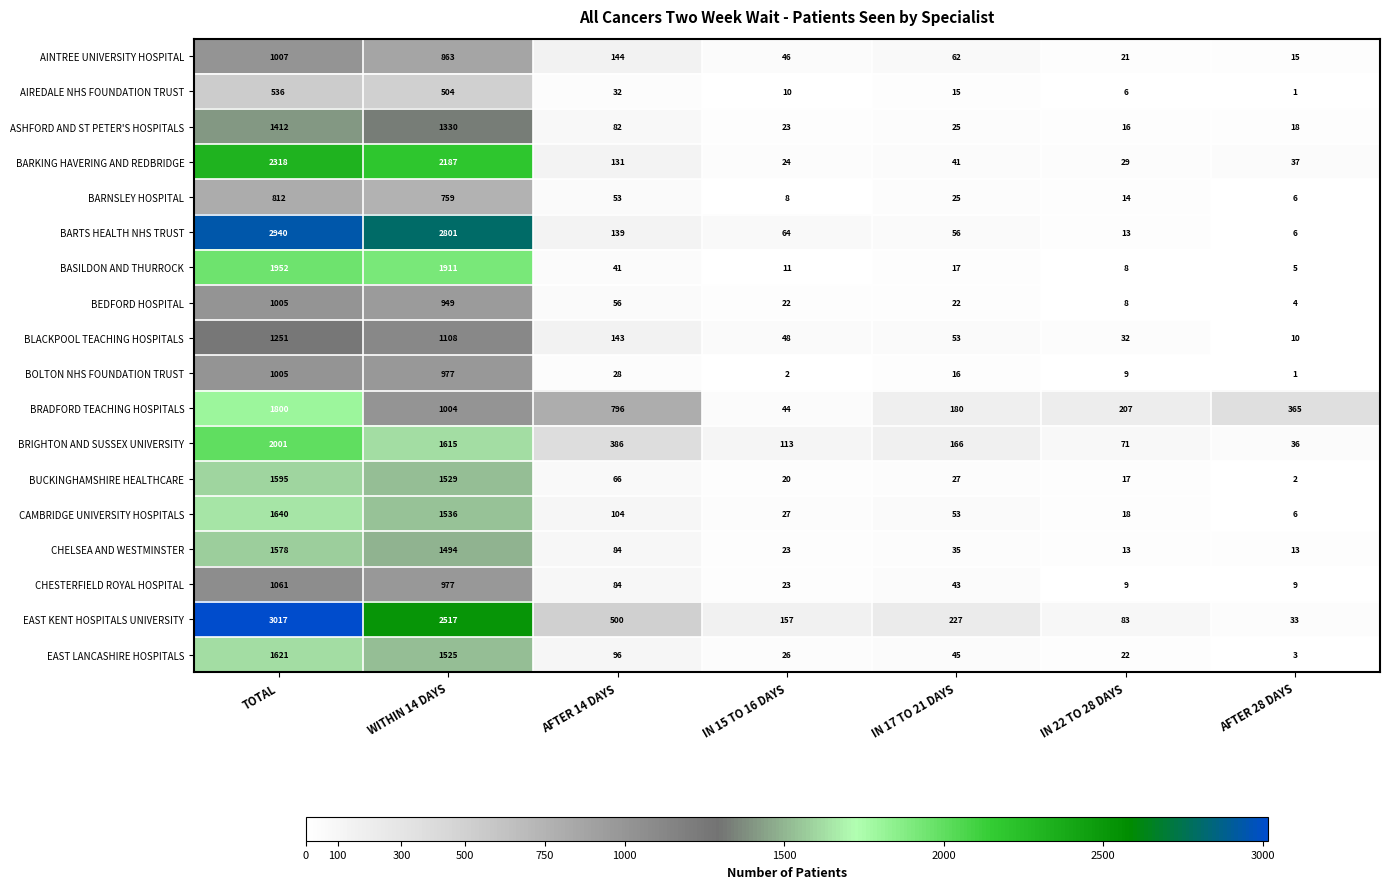

What is the maximum value shown in the chart?

3017